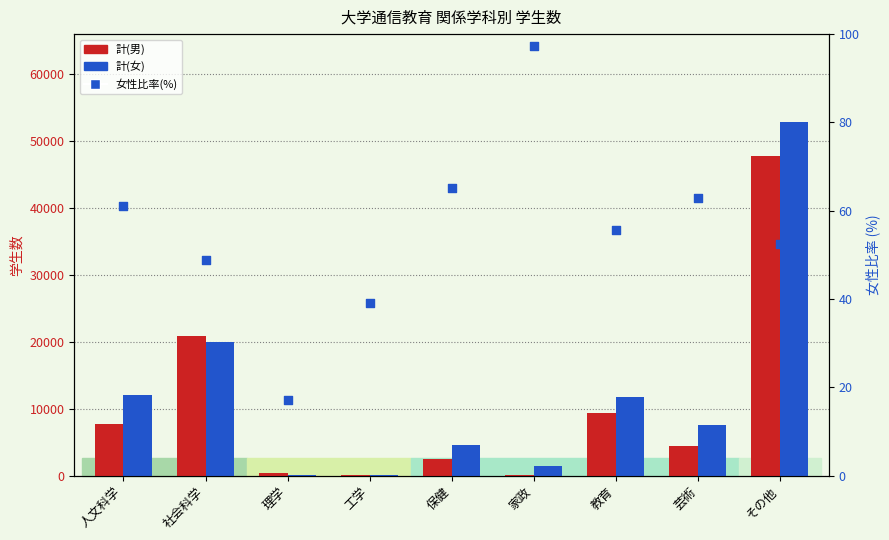

Is the value of 女性比率(%) at 保健 greater than the value of 計(女) at 芸術?

No